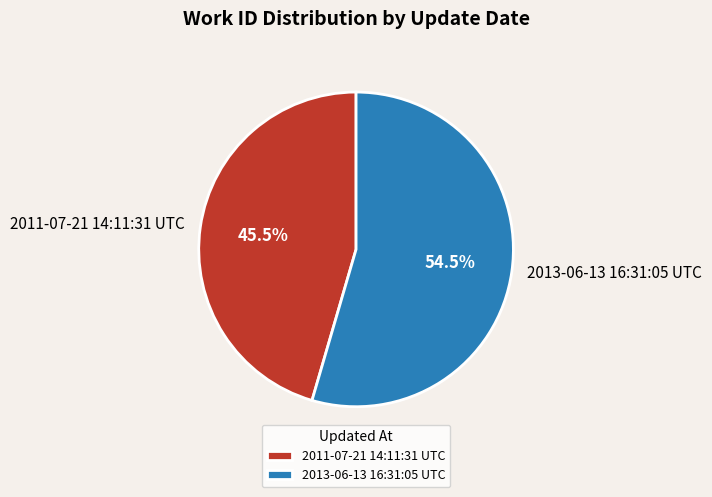

How many segments does this pie chart have?

2